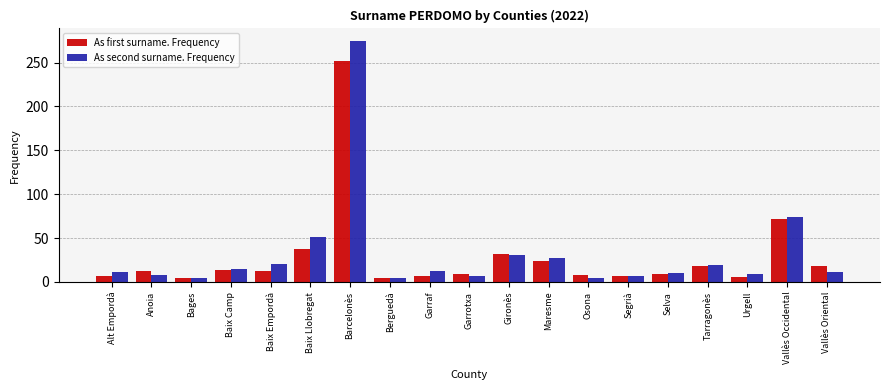

At which label is As first surname. Frequency closest to 128?

Vallès Occidental